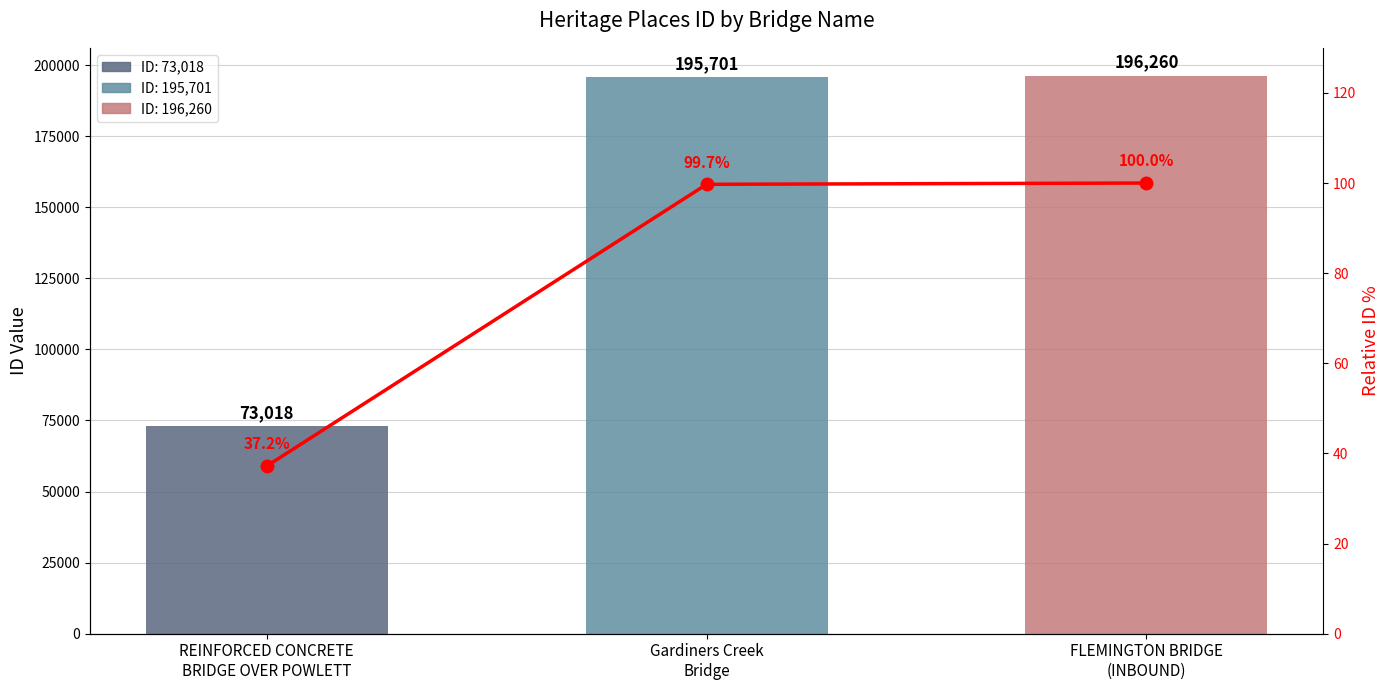

What is the minimum value shown in the chart?

37.2